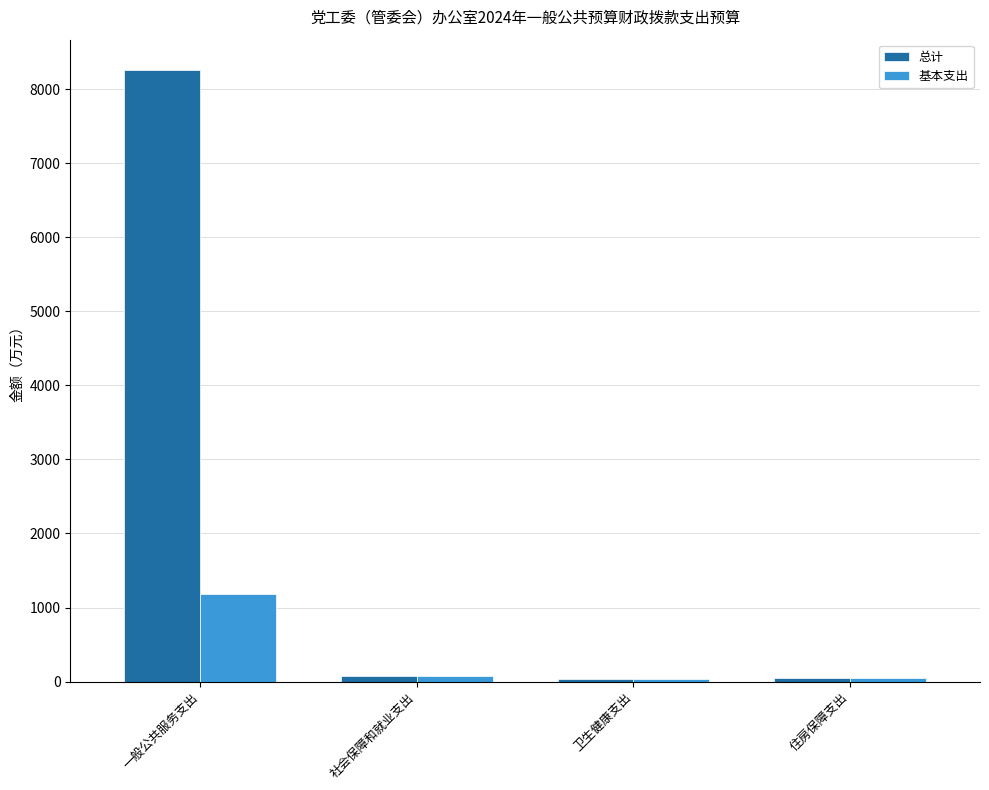

Rank the series by their maximum value, from lowest to highest.

基本支出, 总计